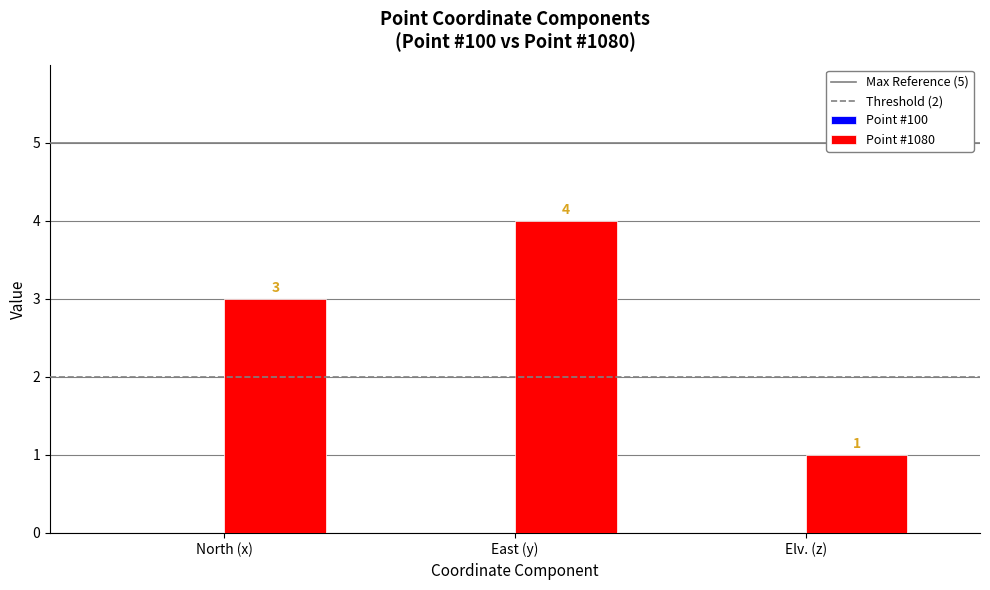

True or false: the data shows 1 at East (y).

False